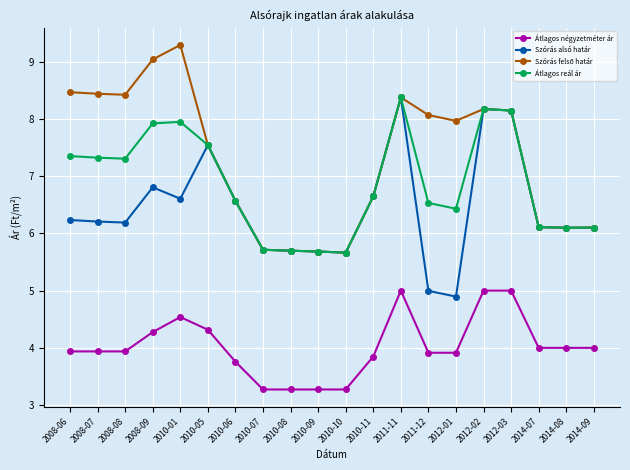

What is the spread (max minus min) of values at 2011-11?

3.4